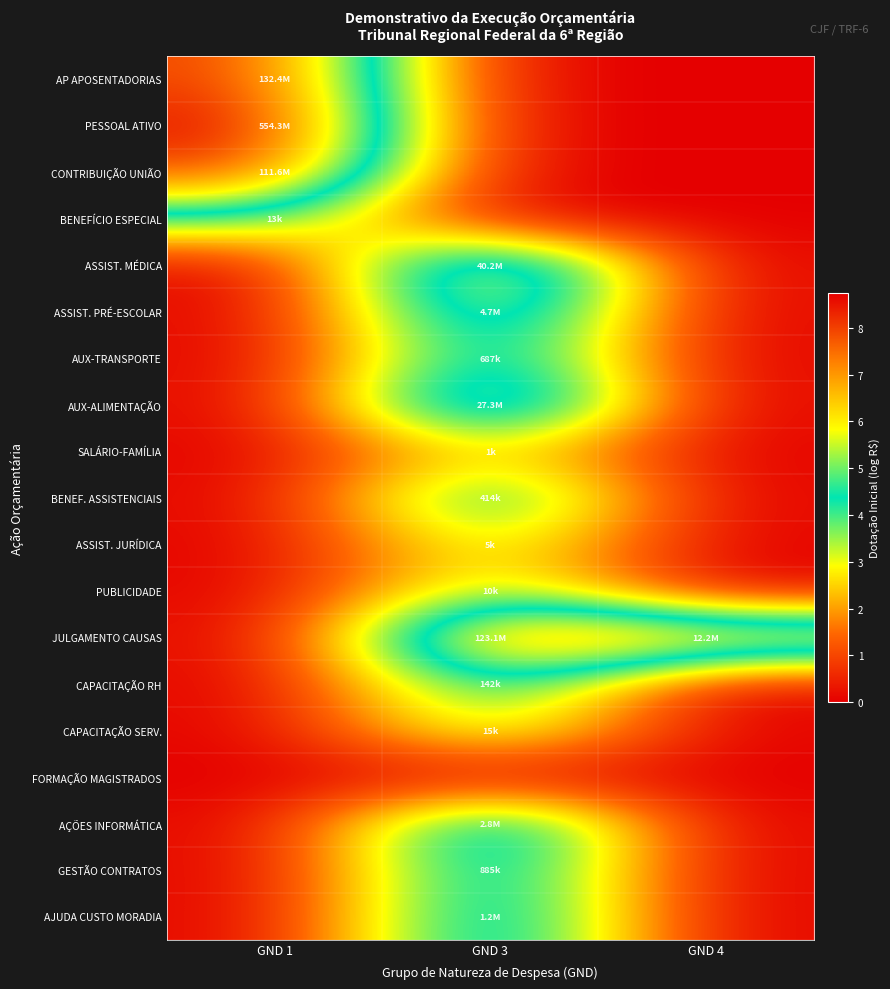

At how many categories does at least one series exceed 6?

3